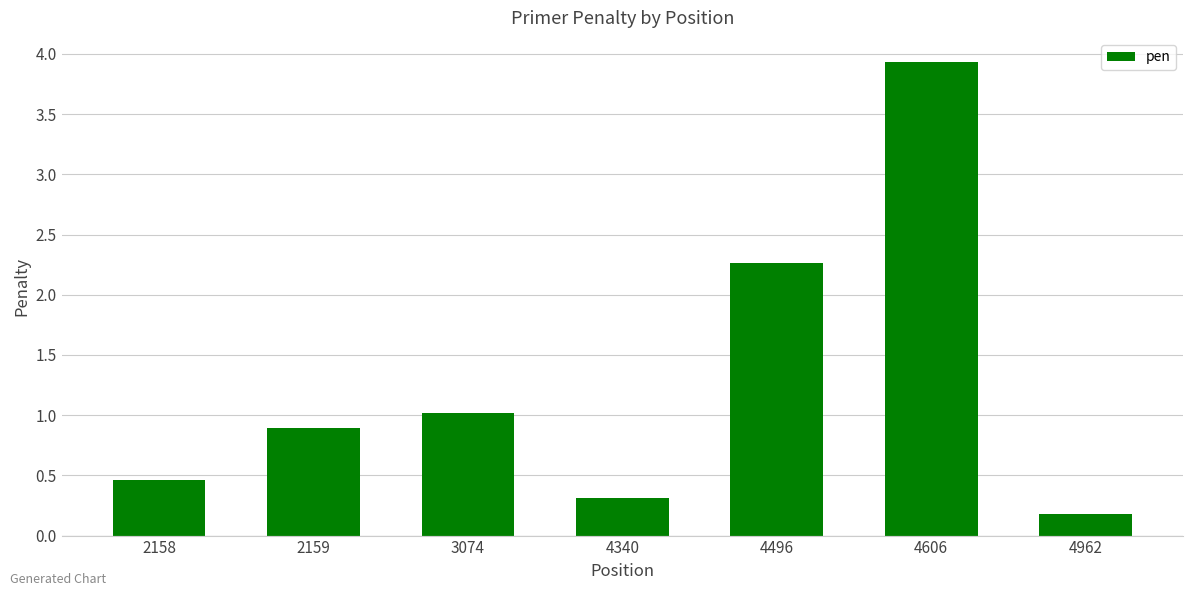

What is the sum of the values at 3074 and 4606?

5.0